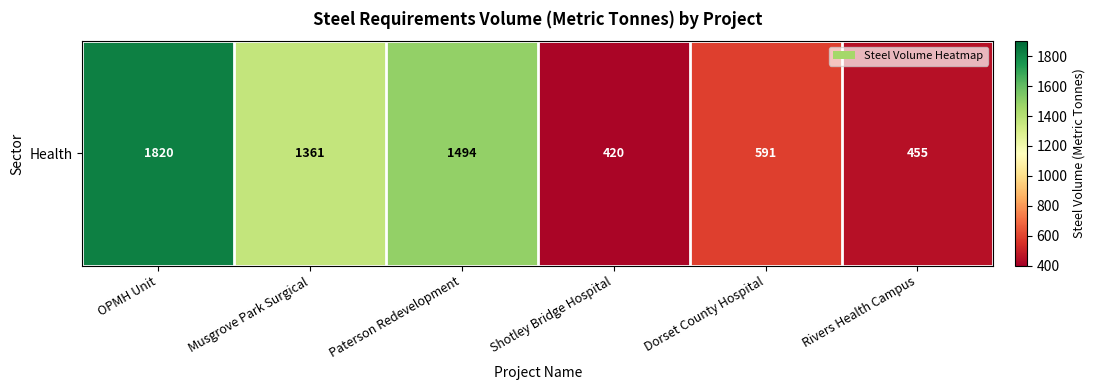

List the labels in order of value, largest first.

OPMH Unit, Paterson Redevelopment, Musgrove Park Surgical, Dorset County Hospital, Rivers Health Campus, Shotley Bridge Hospital